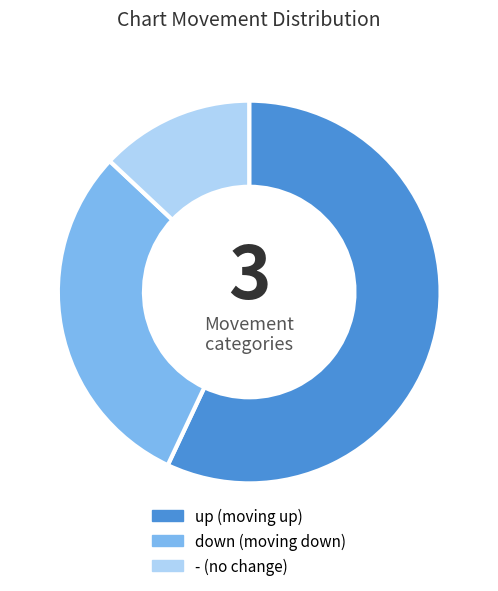

Rank the categories by value from highest to lowest.

up, down, -